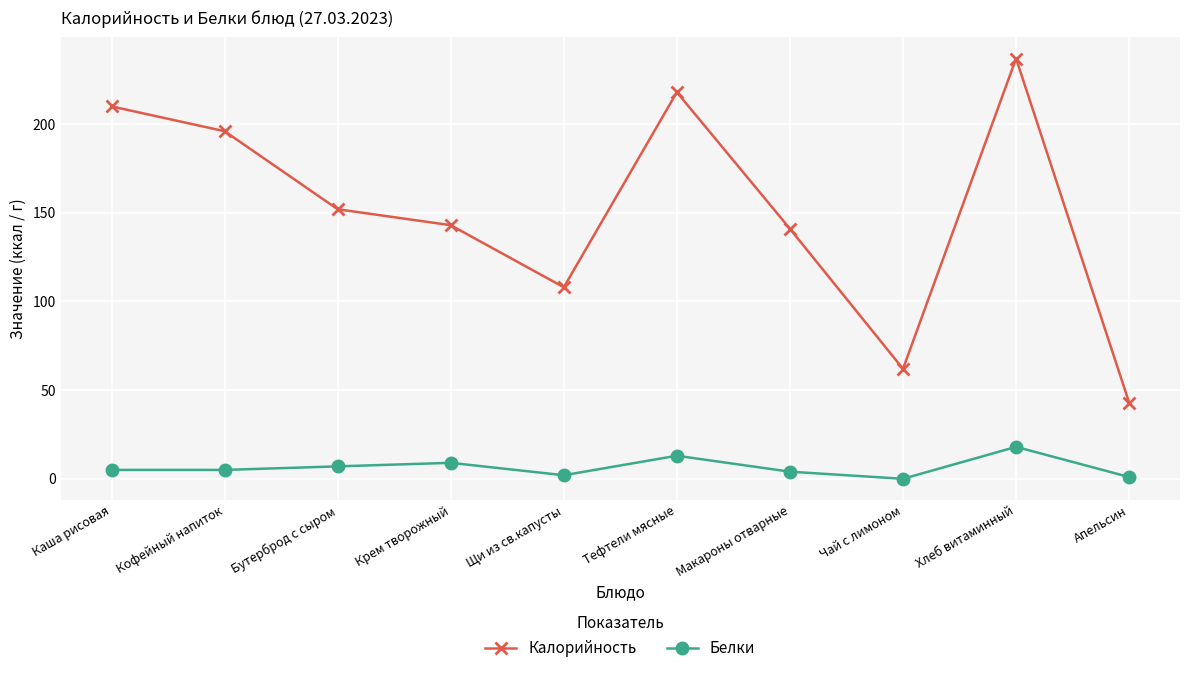

What is the difference between the maximum and minimum values in the Белки series?

18